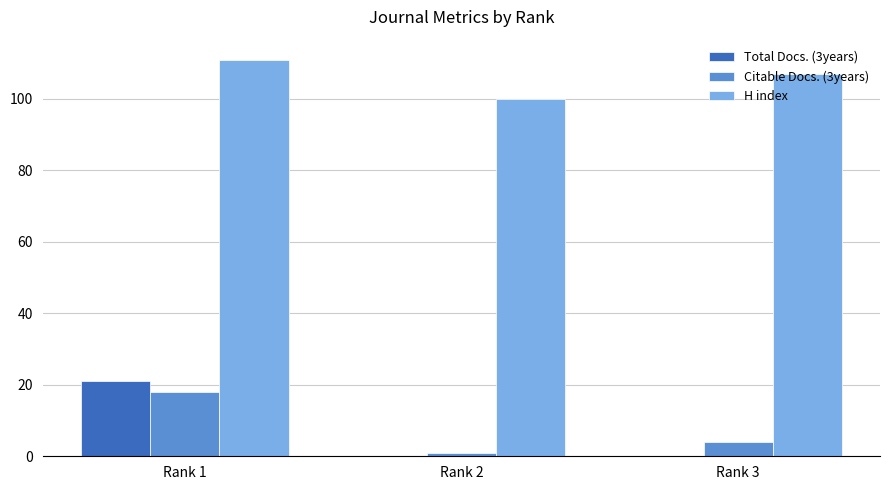

Is the value of H index at Rank 2 greater than the value of Citable Docs. (3years) at Rank 3?

Yes